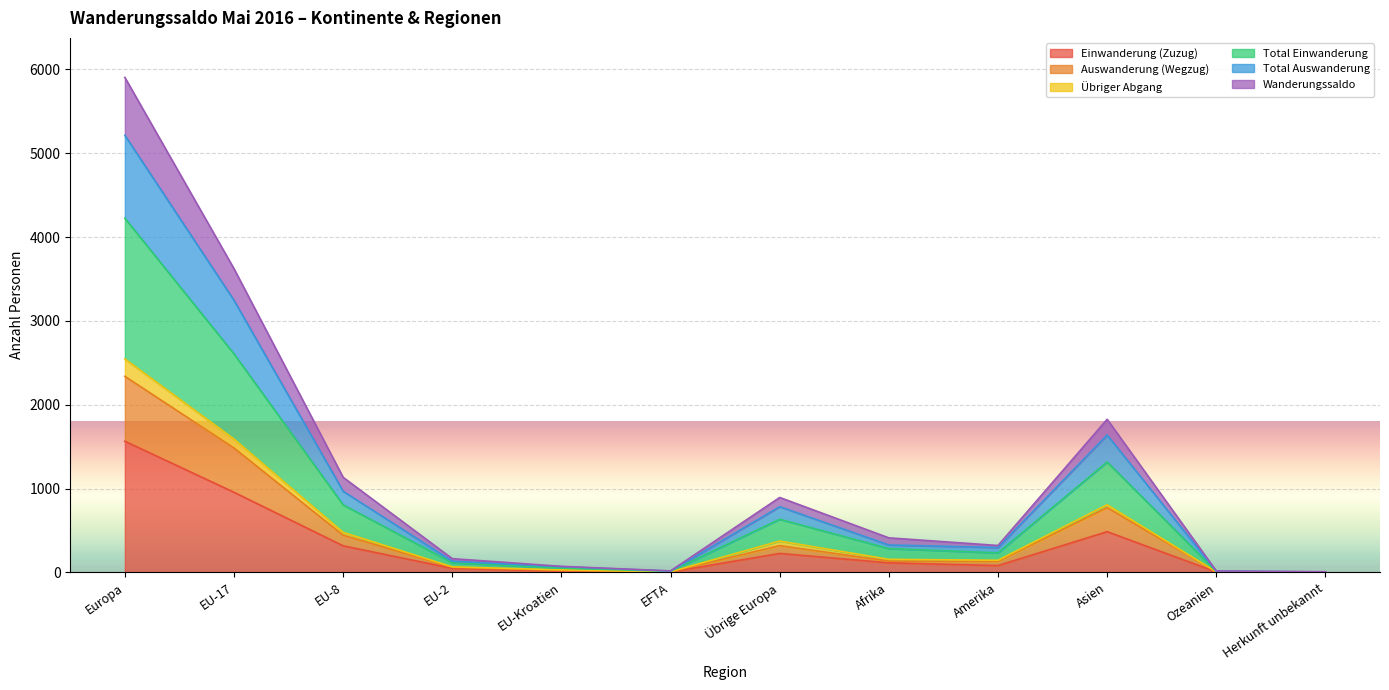

Which category has the highest value in the Einwanderung (Zuzug) series?

Europa